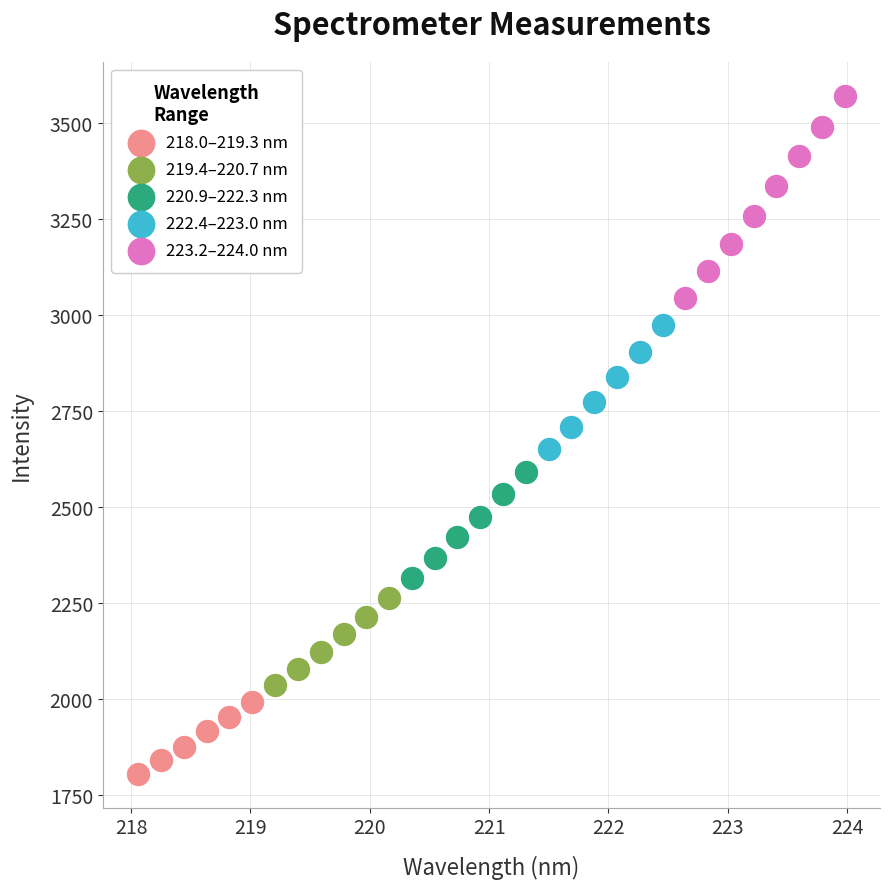

What are all the series names shown in the legend?

218.0–219.3 nm, 219.4–220.7 nm, 220.9–222.3 nm, 222.4–223.0 nm, 223.2–224.0 nm